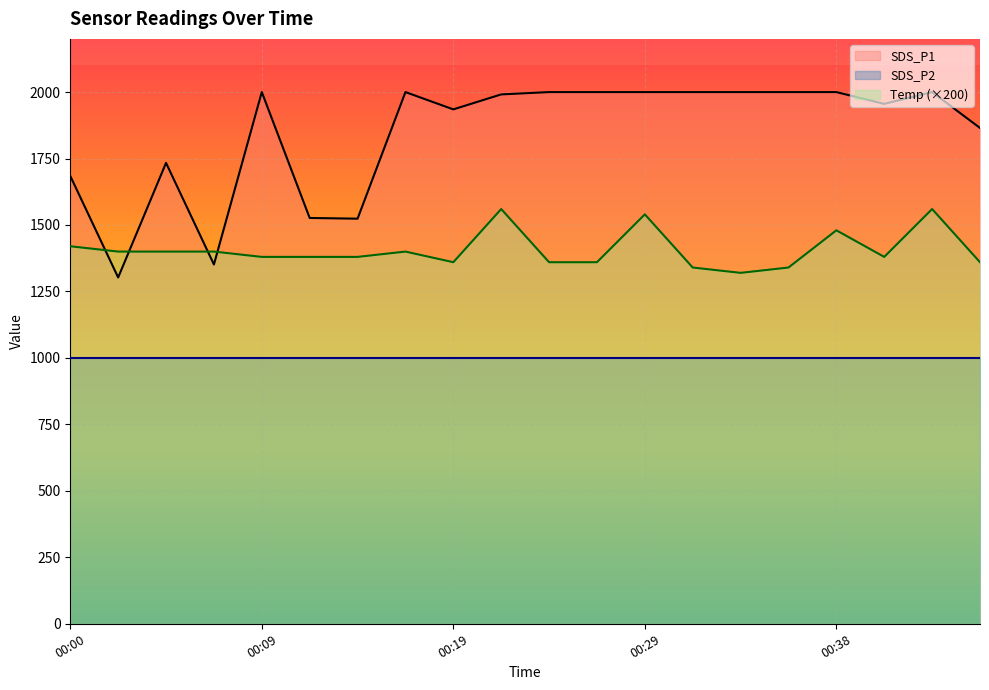

What are all the series names shown in the legend?

SDS_P1, SDS_P2, Temp (×200)